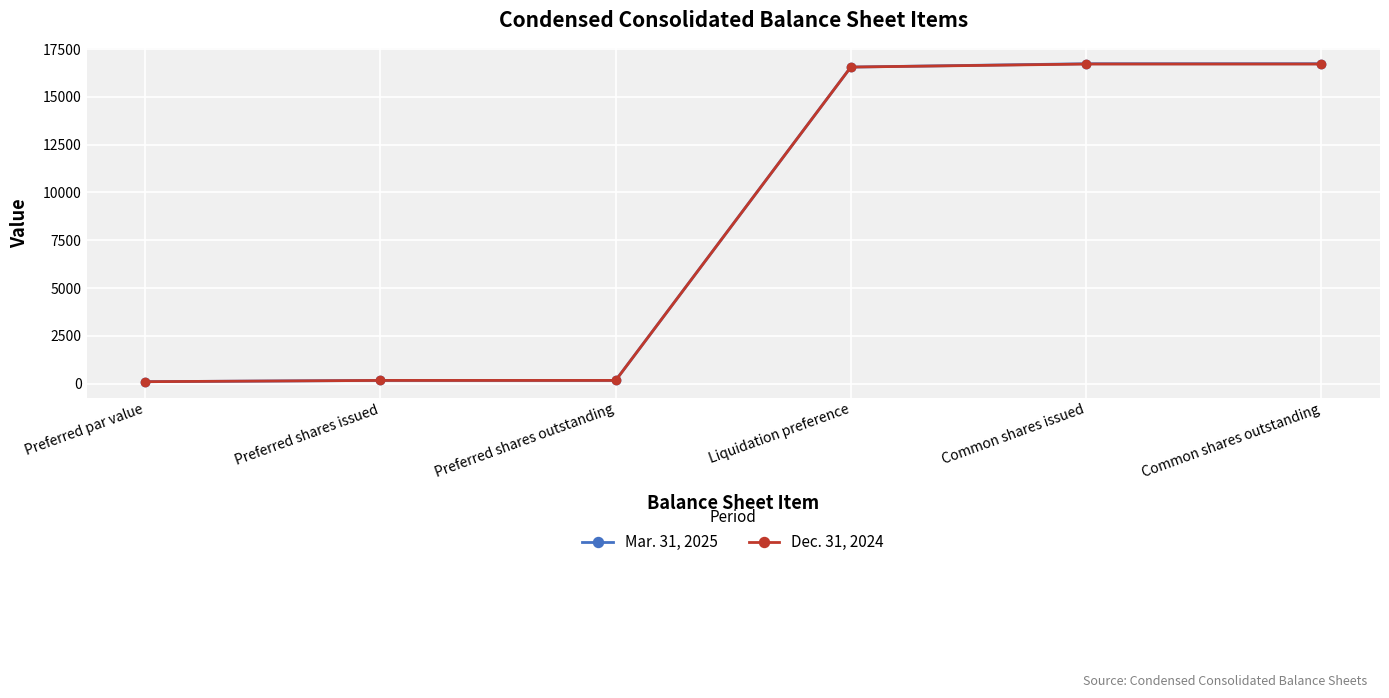

At how many categories does at least one series exceed 4549?

3